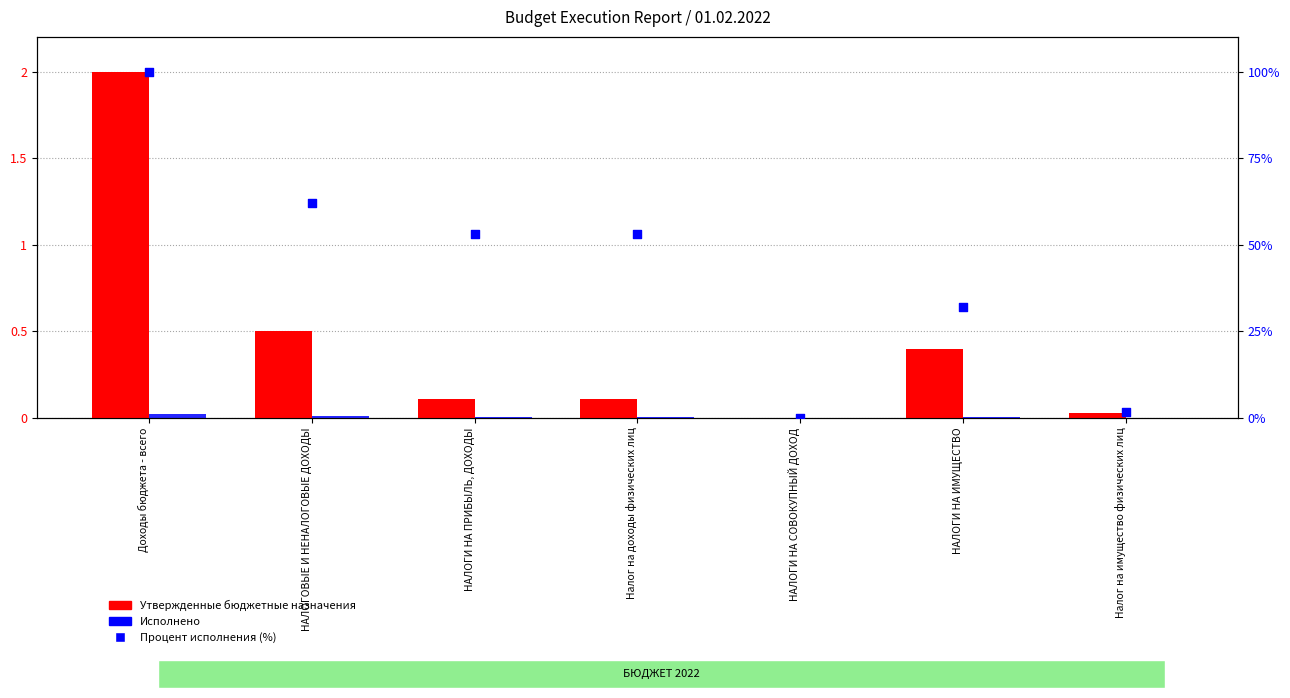

Which series contains the lowest Y value?

Утвержденные бюджетные назначения